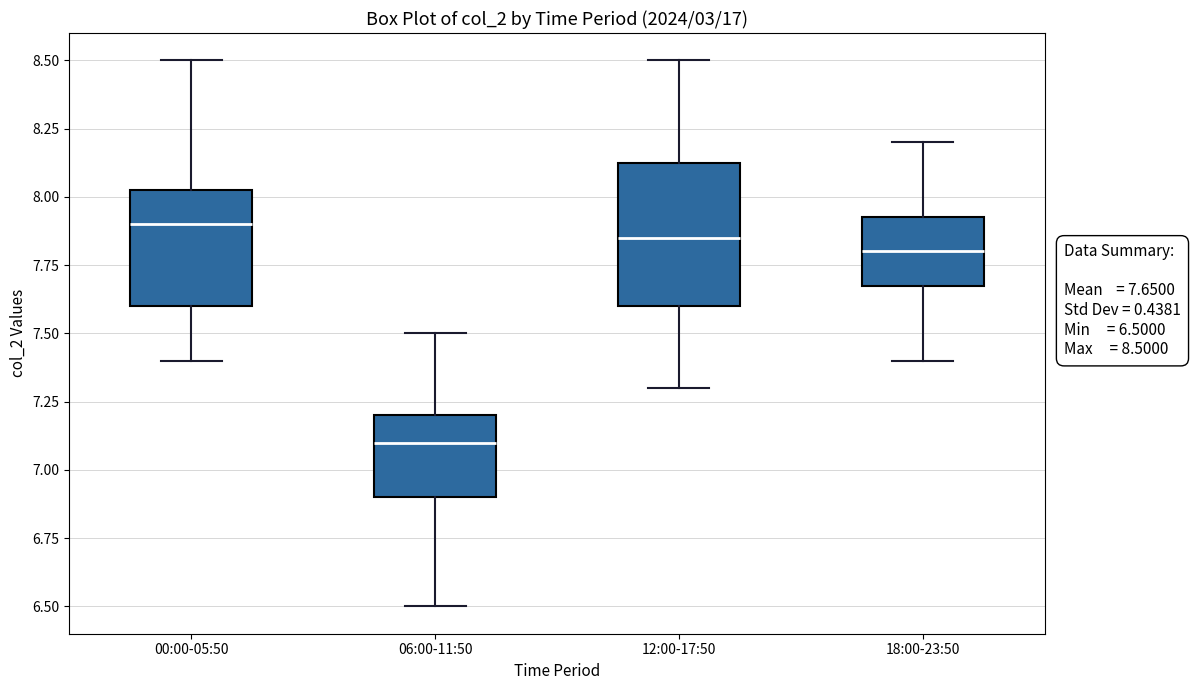

Which box has the highest median line?

00:00-05:50